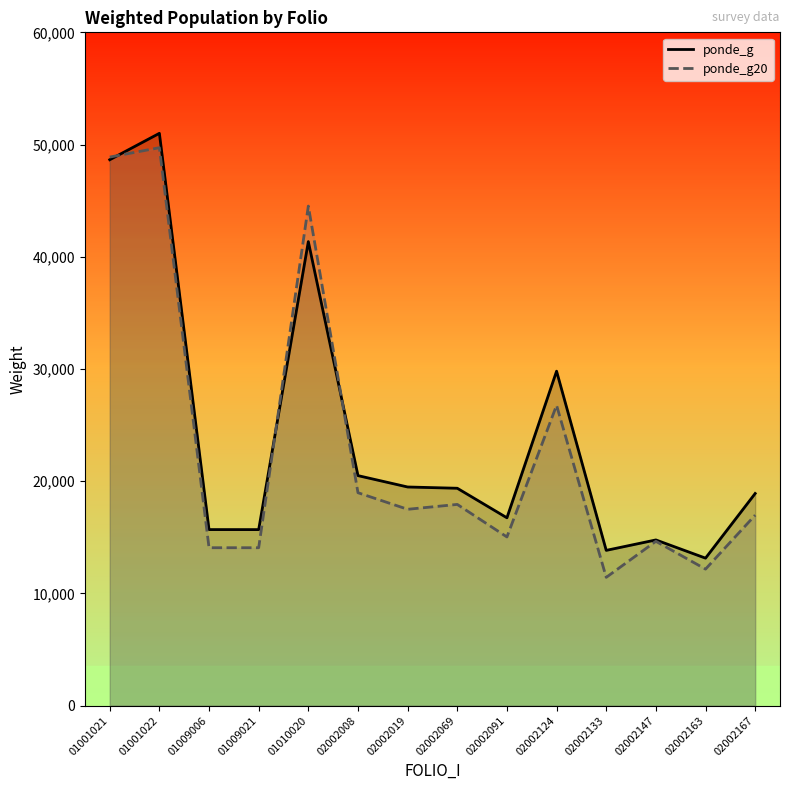

Is it true that ponde_g equals 18906.0 at 02002167?

True